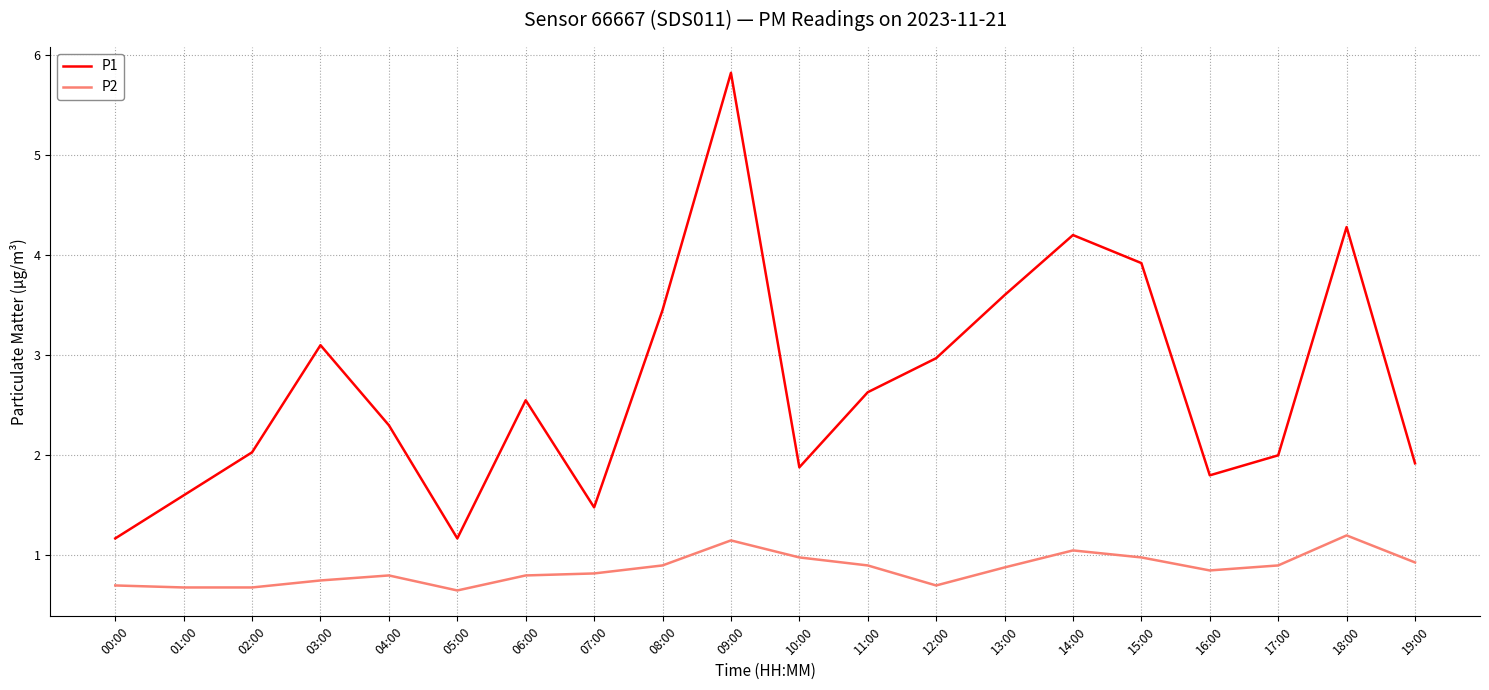

What position from the right is 07:00?

13